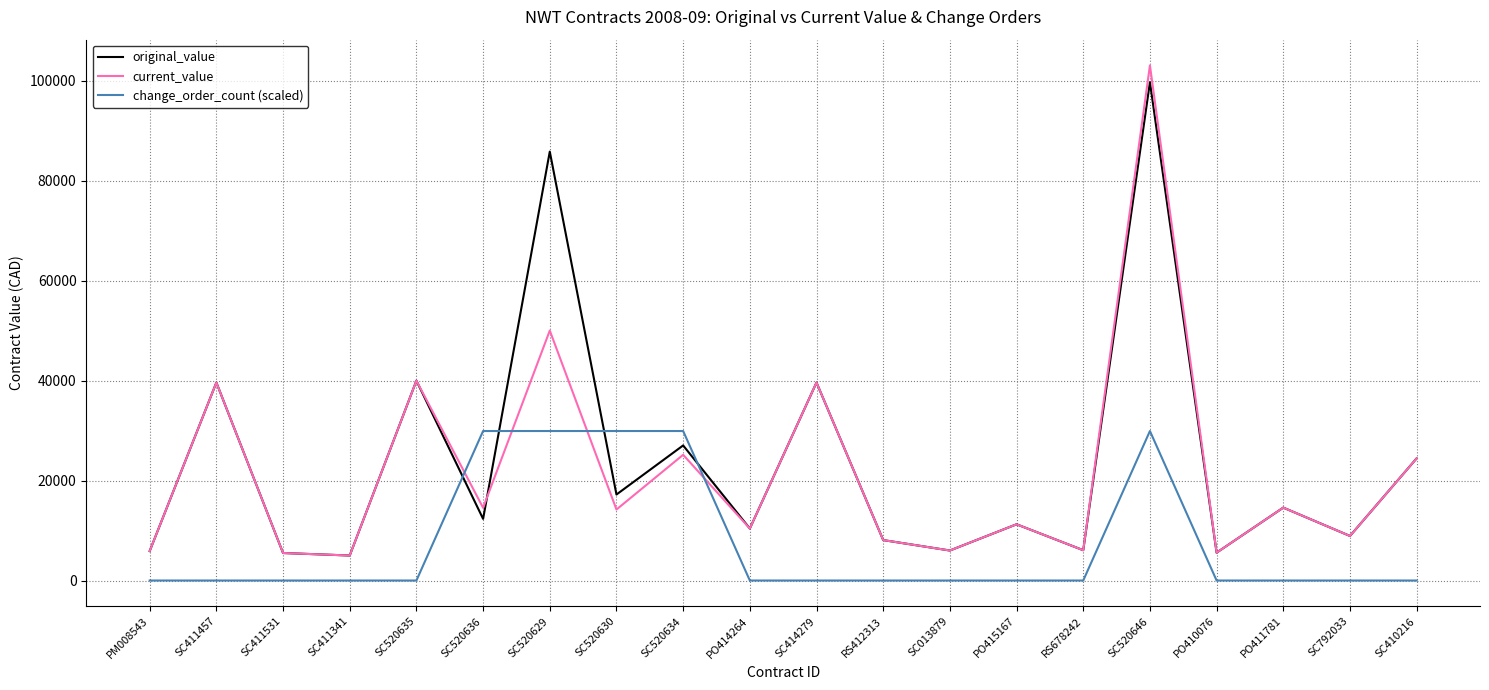

At which label is current_value closest to 54018?

SC520629